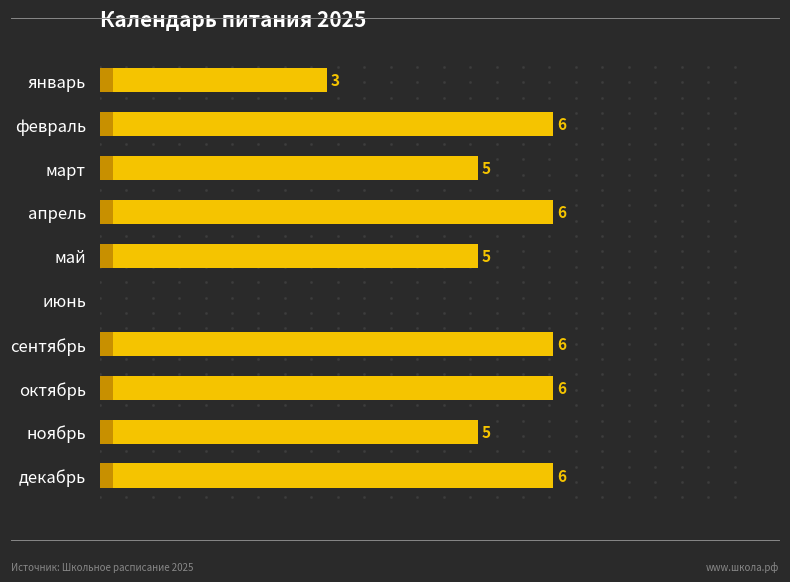

At which category does the chart reach its peak across all series?

февраль